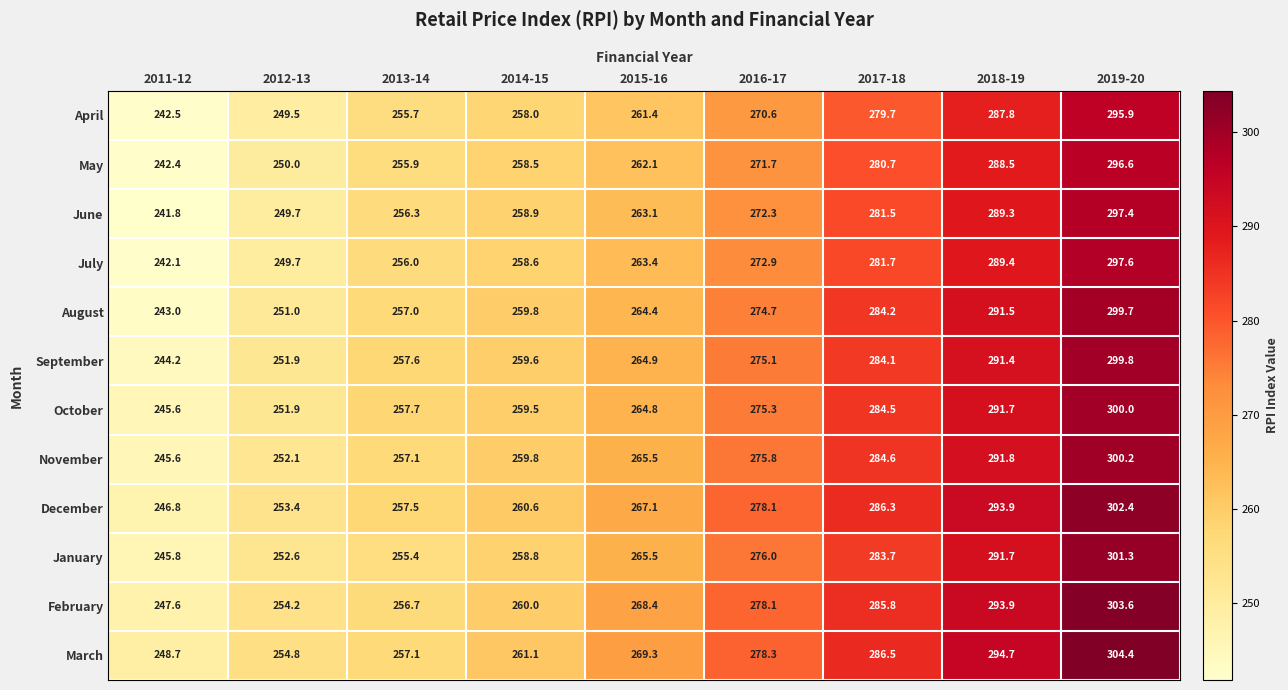

What is the difference between the highest and lowest values at 2013-14?

2.3